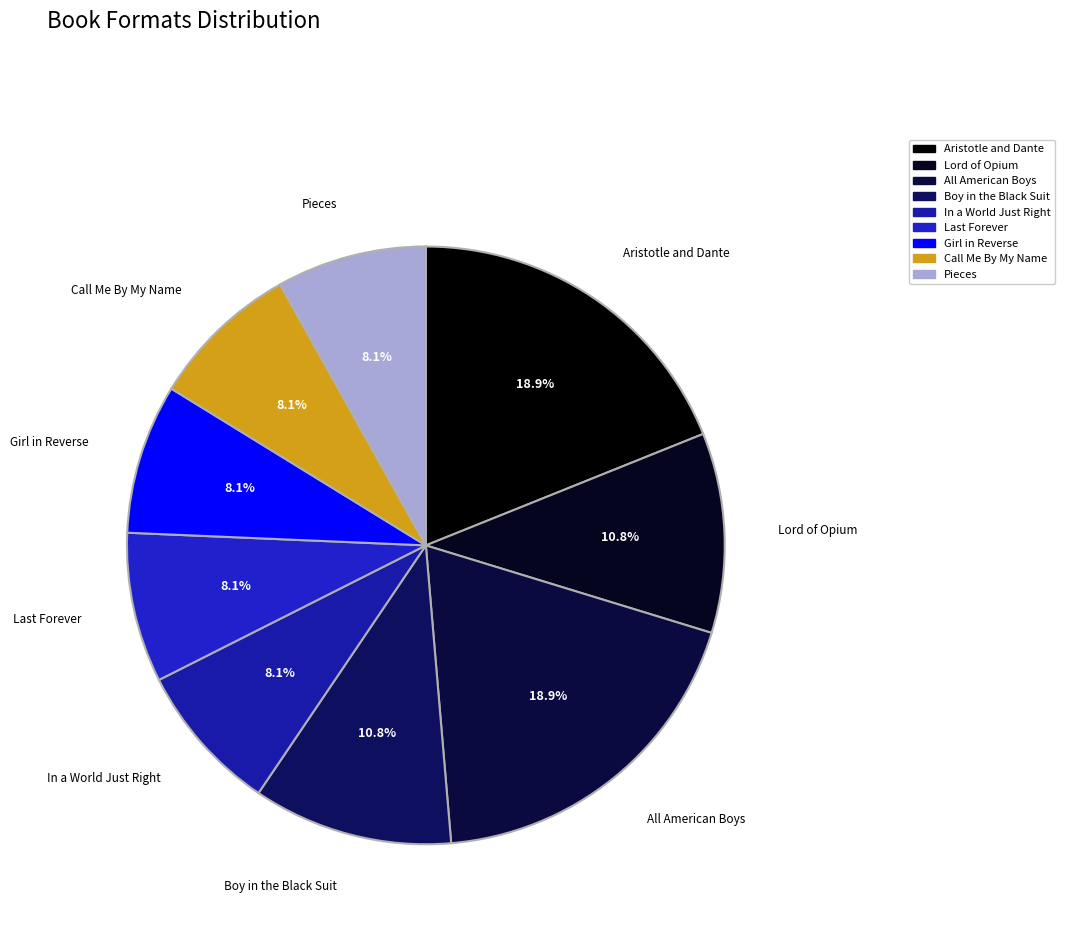

To the nearest percent, what percentage of the pie is Pieces?

8%